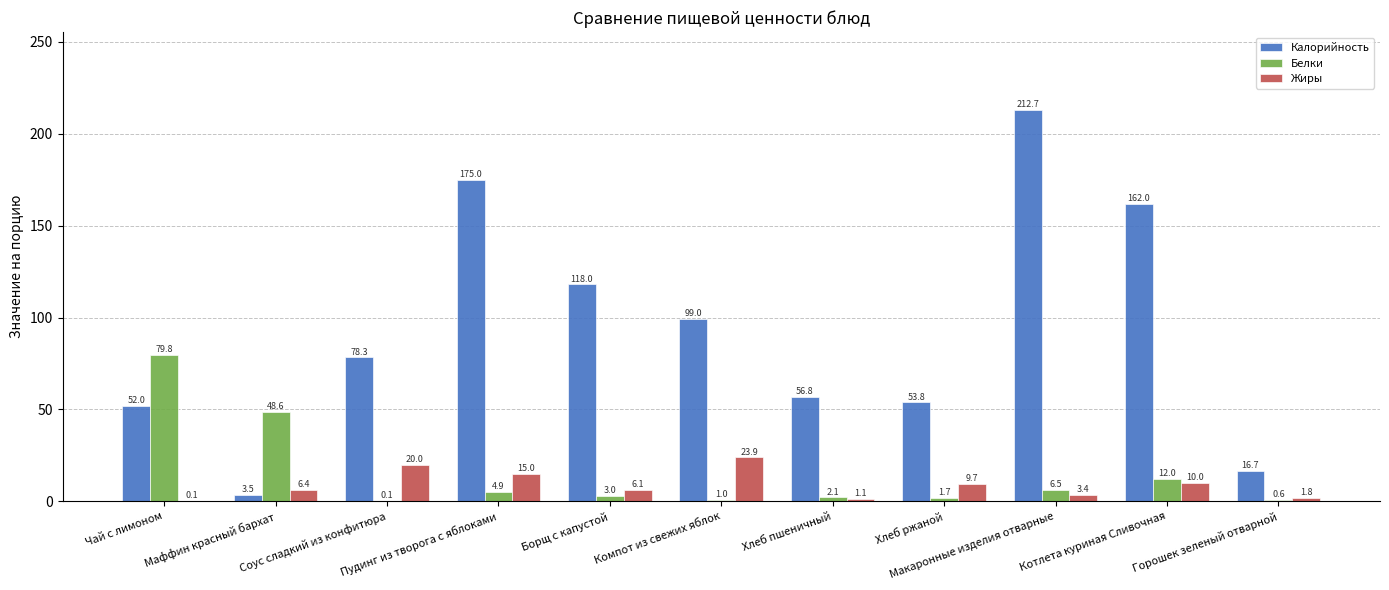

The value of Калорийность at Пудинг из творога с яблоками is 175.0. True or false?

True